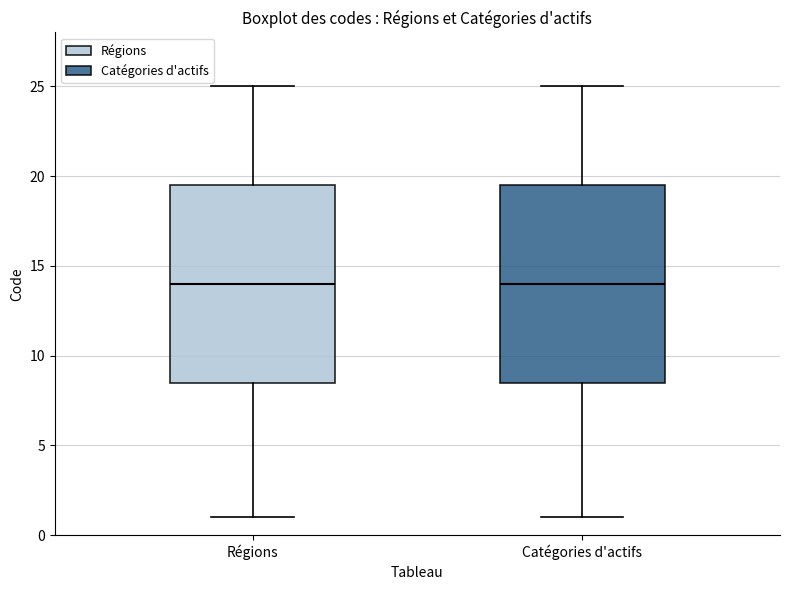

Reading left to right, transcribe this box plot: for each box, give where its median line is, the range the box spans, and where its two whiskers end, as read against the y-axis. The values are not printed on the chart, so give them approximately, as read against the axis.

Régions: median 14.0, box 8.5 to 19.5, whiskers 1.0 to 25.0
Catégories d'actifs: median 14.0, box 8.5 to 19.5, whiskers 1.0 to 25.0